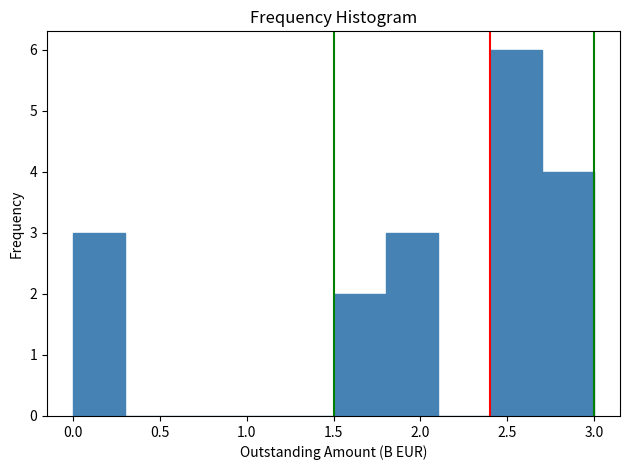

Reading left to right, transcribe this chart: for each bar, give the range it covers on the x-axis and its height. The values are not printed on the chart, so give them approximately, as read against the axis.

0.0 to 0.3: 3
0.3 to 0.6: 0
0.6 to 0.9: 0
0.9 to 1.2: 0
1.2 to 1.5: 0
1.5 to 1.8: 2
1.8 to 2.1: 3
2.1 to 2.4: 0
2.4 to 2.7: 6
2.7 to 3.0: 4